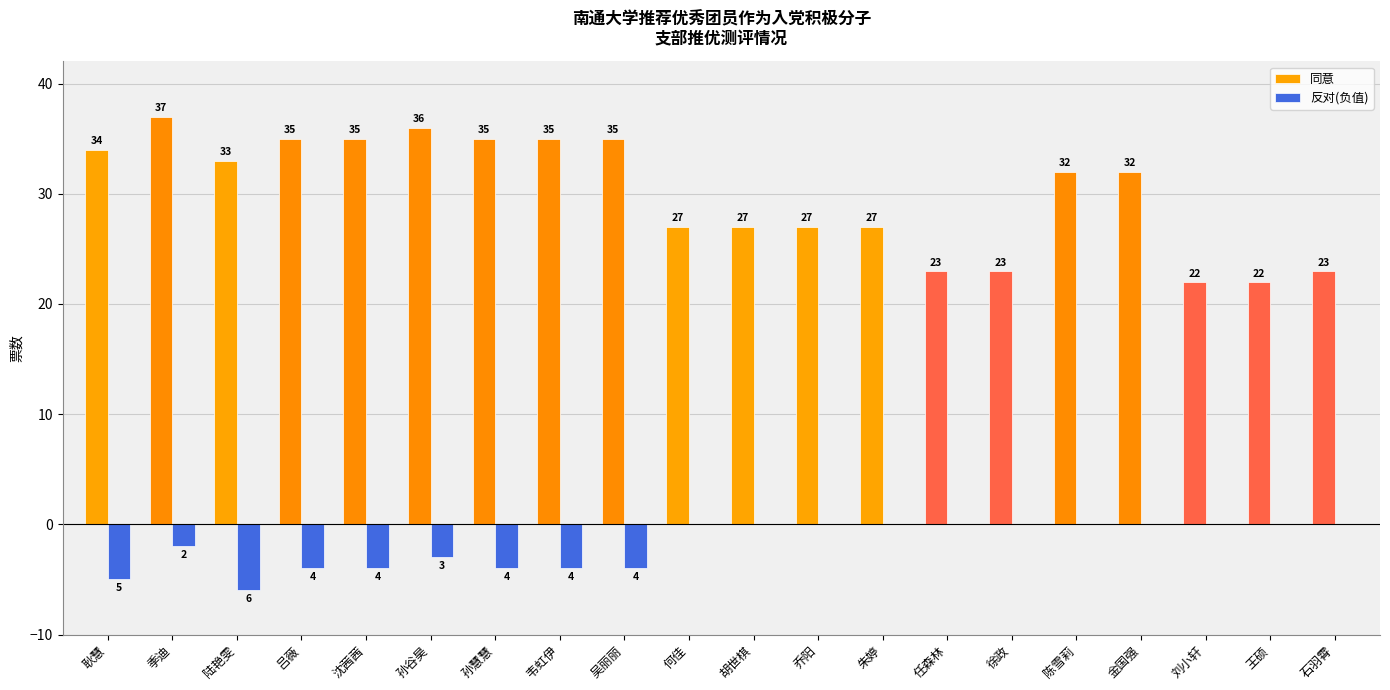

What is the sum of all 同意 values?

600